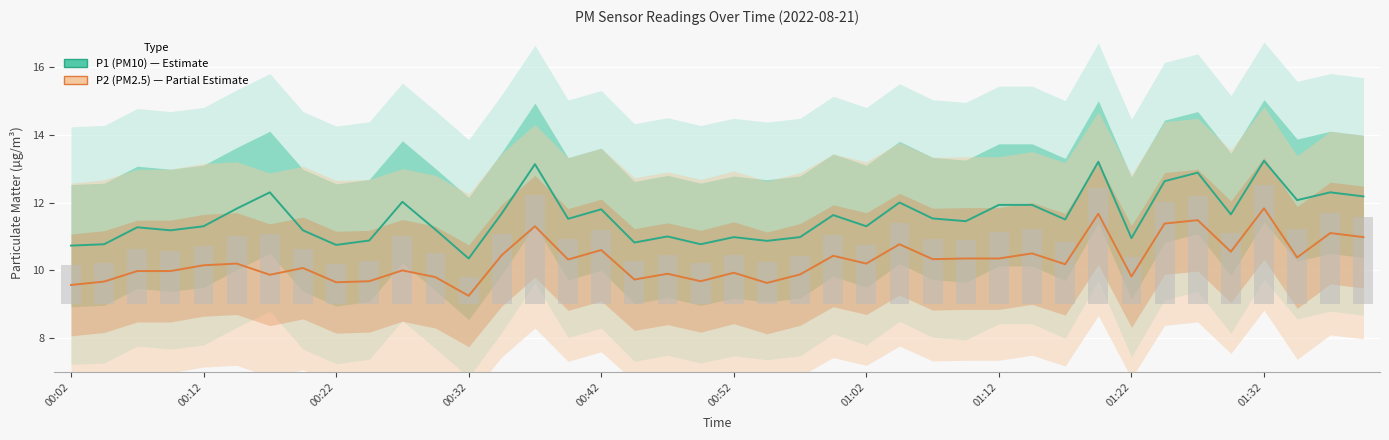

At 01:22, list the series in order from largest to smallest.

P1 (PM10), P2 (PM2.5)